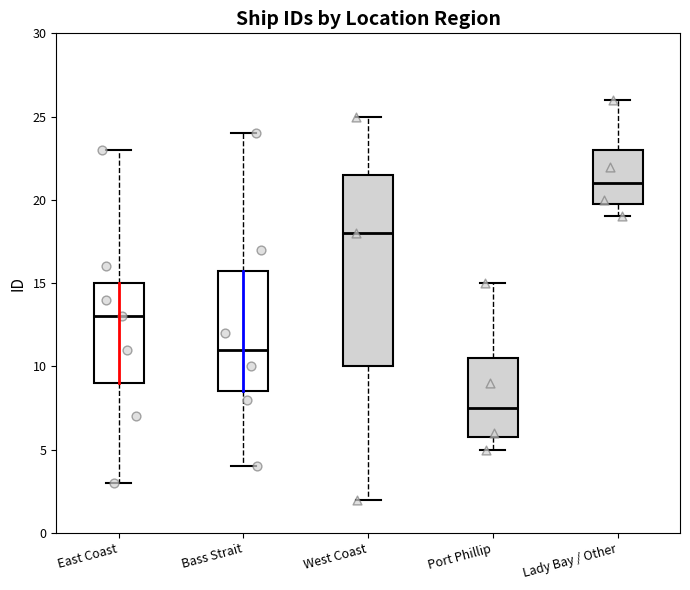

Reading left to right, read every box against the y-axis: the position of its median line, the range the box covers, and the ends of its whiskers. The values are not printed on the chart, so give them approximately, as read against the axis.

East Coast: median 13.0, box 9.0 to 15.0, whiskers 3.0 to 23.0
Bass Strait: median 11.0, box 8.5 to 16.0, whiskers 4.0 to 24.0
West Coast: median 18.0, box 10.0 to 21.5, whiskers 2.0 to 25.0
Port Phillip: median 7.5, box 6.0 to 10.5, whiskers 5.0 to 15.0
Lady Bay / Other: median 21.0, box 20.0 to 23.0, whiskers 19.0 to 26.0